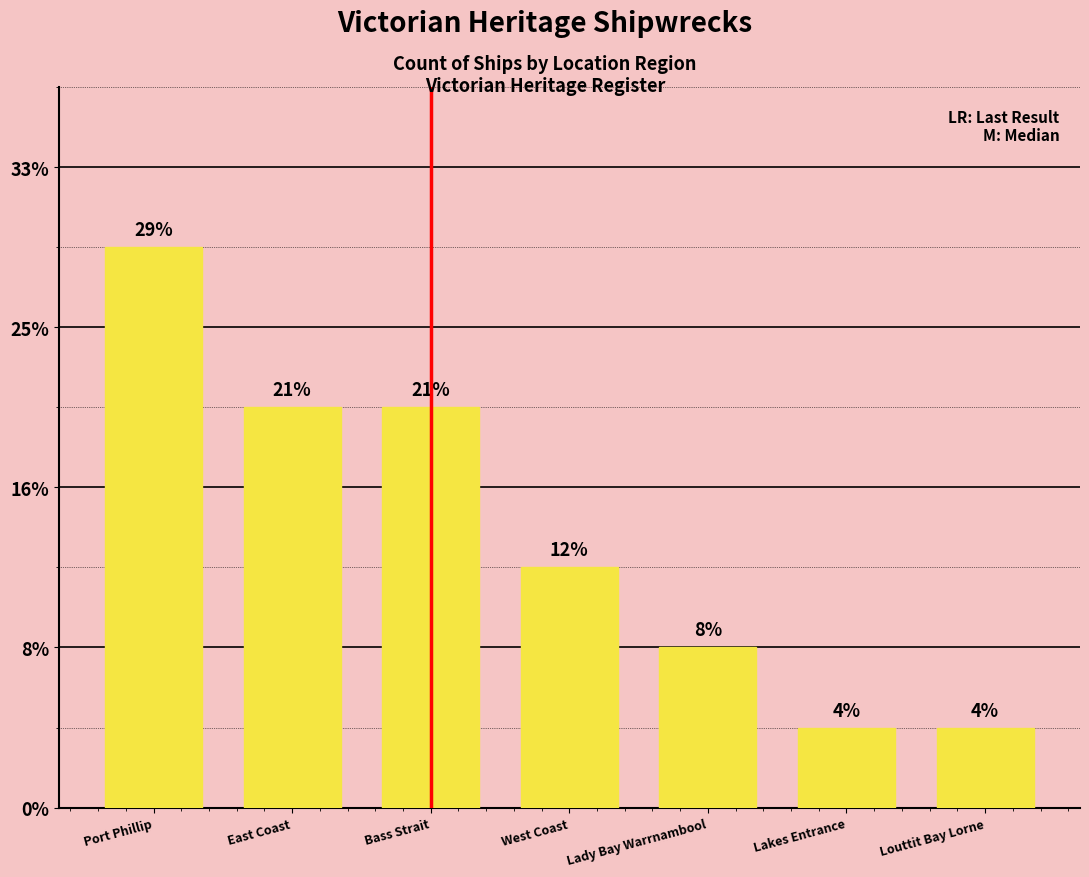

What position from the right is Port Phillip?

7